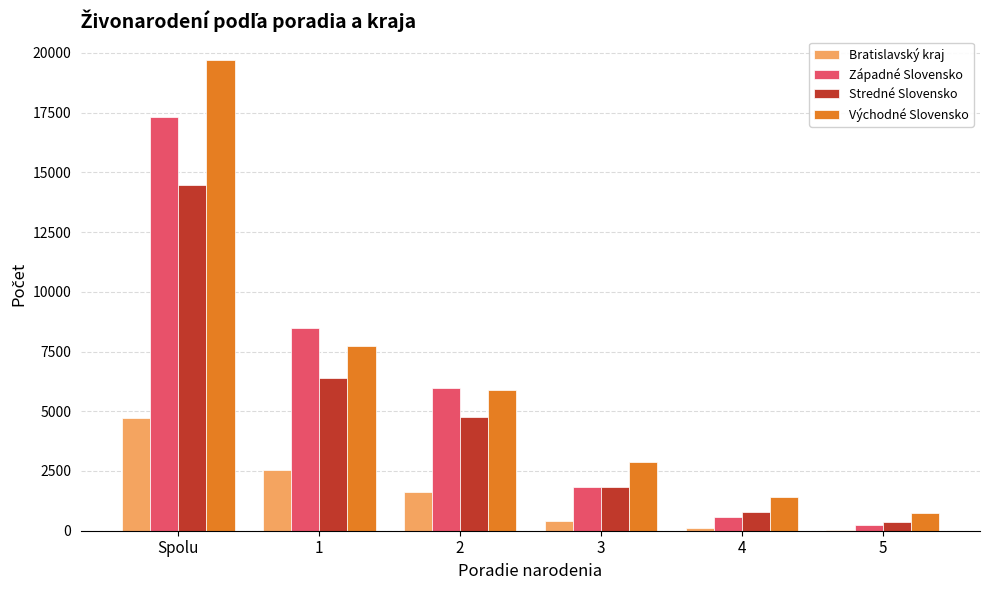

Which label corresponds to the largest value in the chart?

Spolu